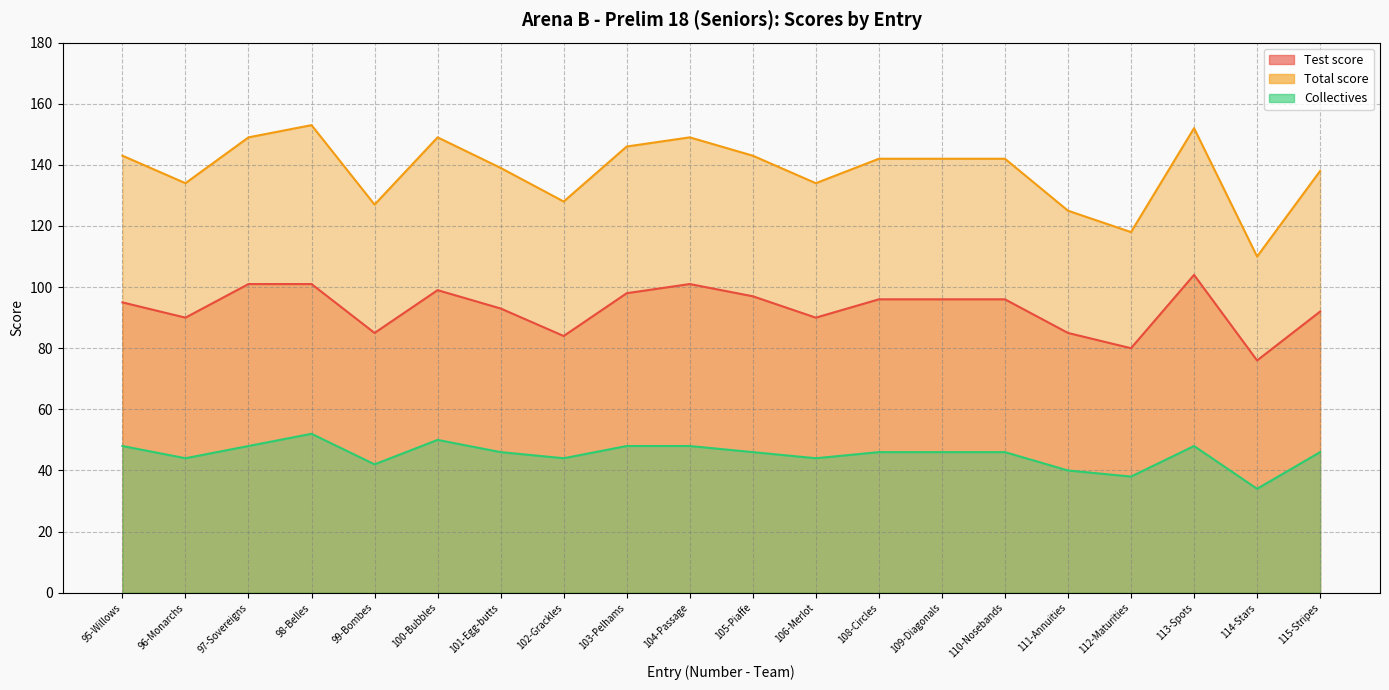

What is the difference between the second highest and minimum values in the Total score series?

42